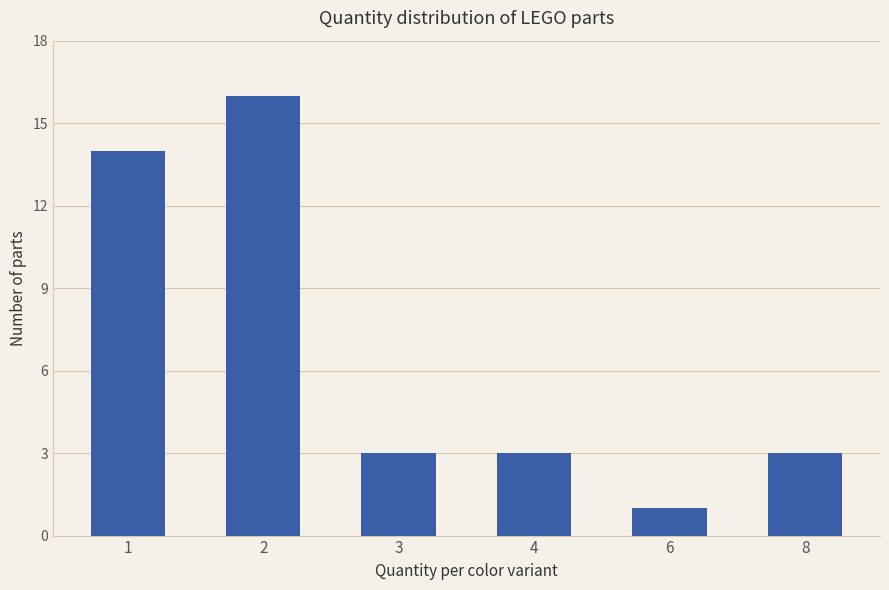

Reading left to right, list all the values displayed in this chart.

1=14	2=16	3=3	4=3	6=1	8=3